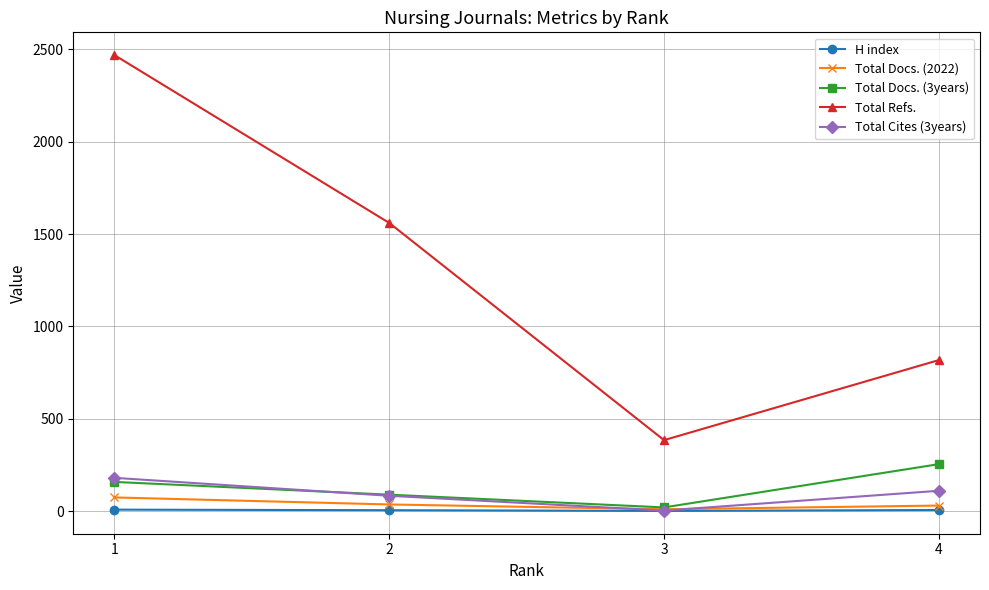

True or false: Total Cites (3years) has more than 2 interior local peaks.

False